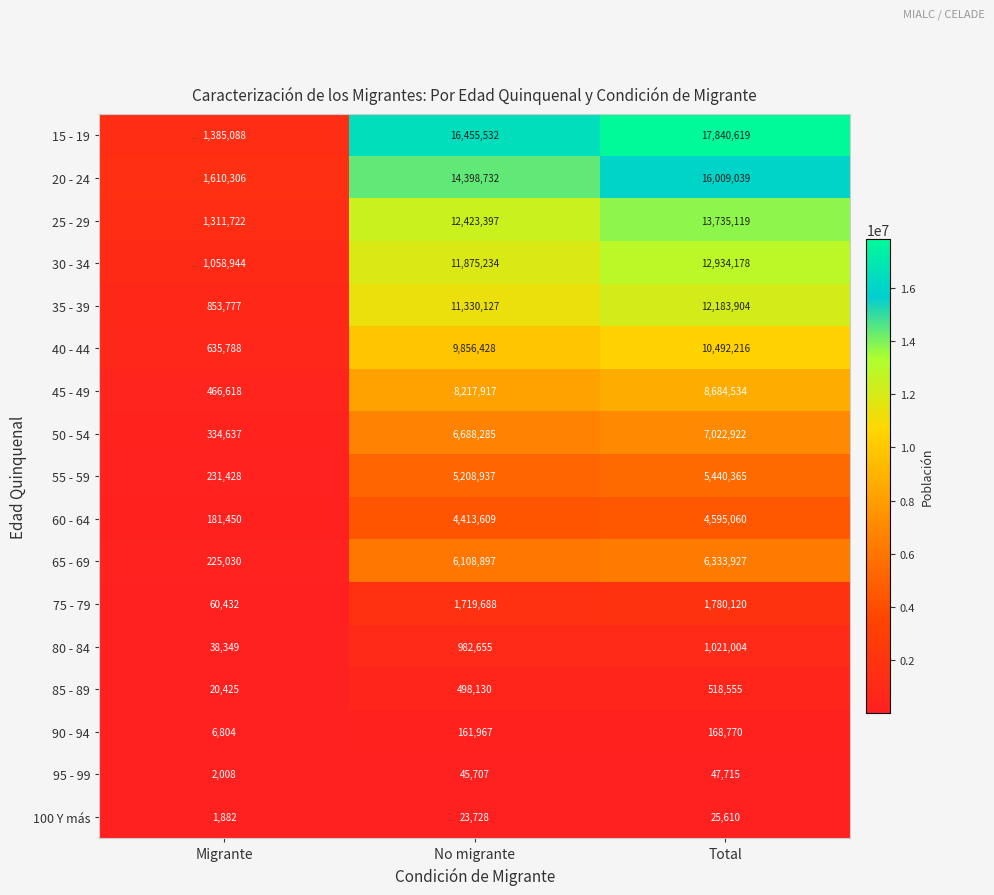

Which series changed the most between Migrante and Total?

15 - 19